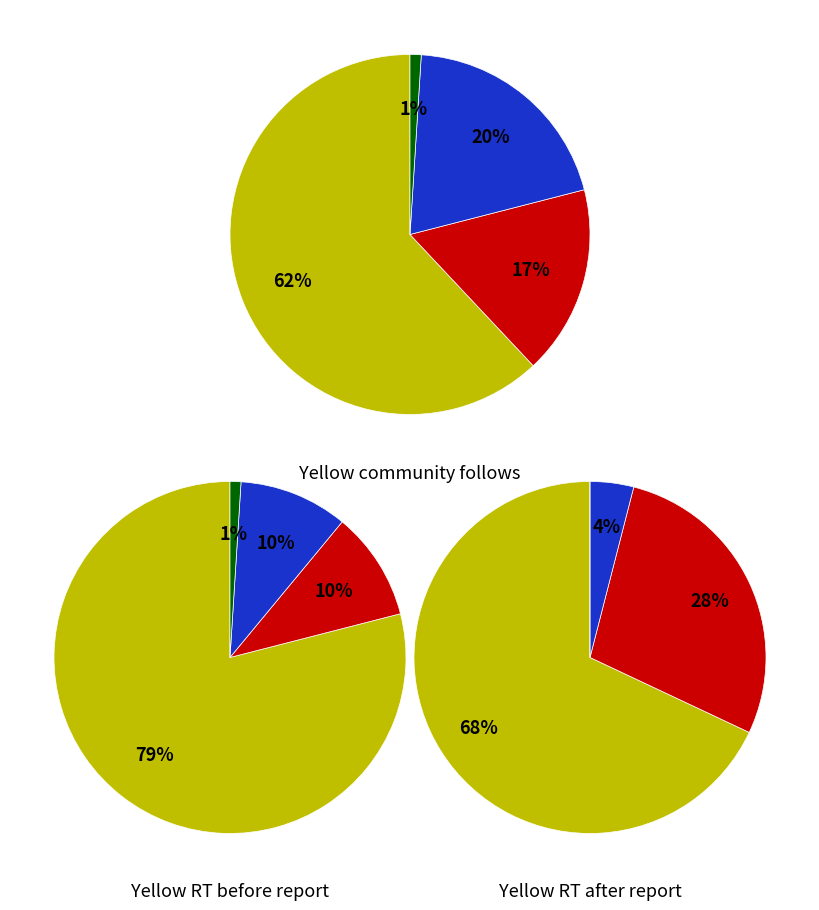

Which has a higher value, Letter to Grady Hamrick or Letter to Cora Neal?

Letter to Cora Neal